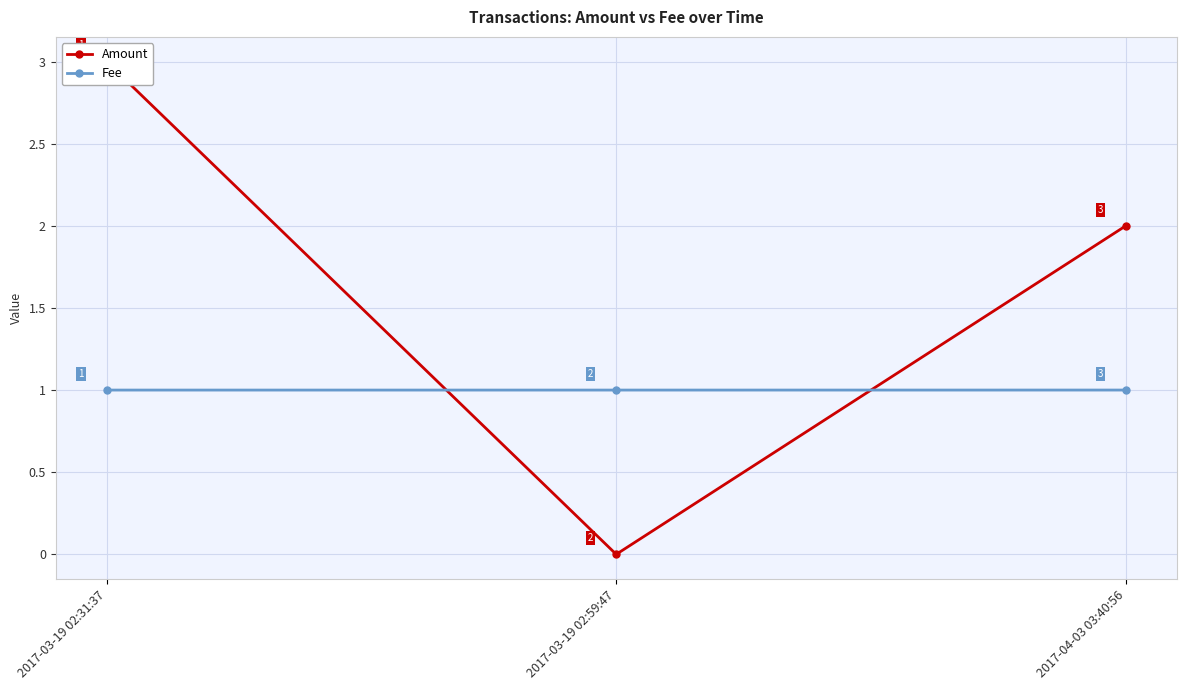

At which label does Amount reach its peak?

2017-03-19 02:31:37